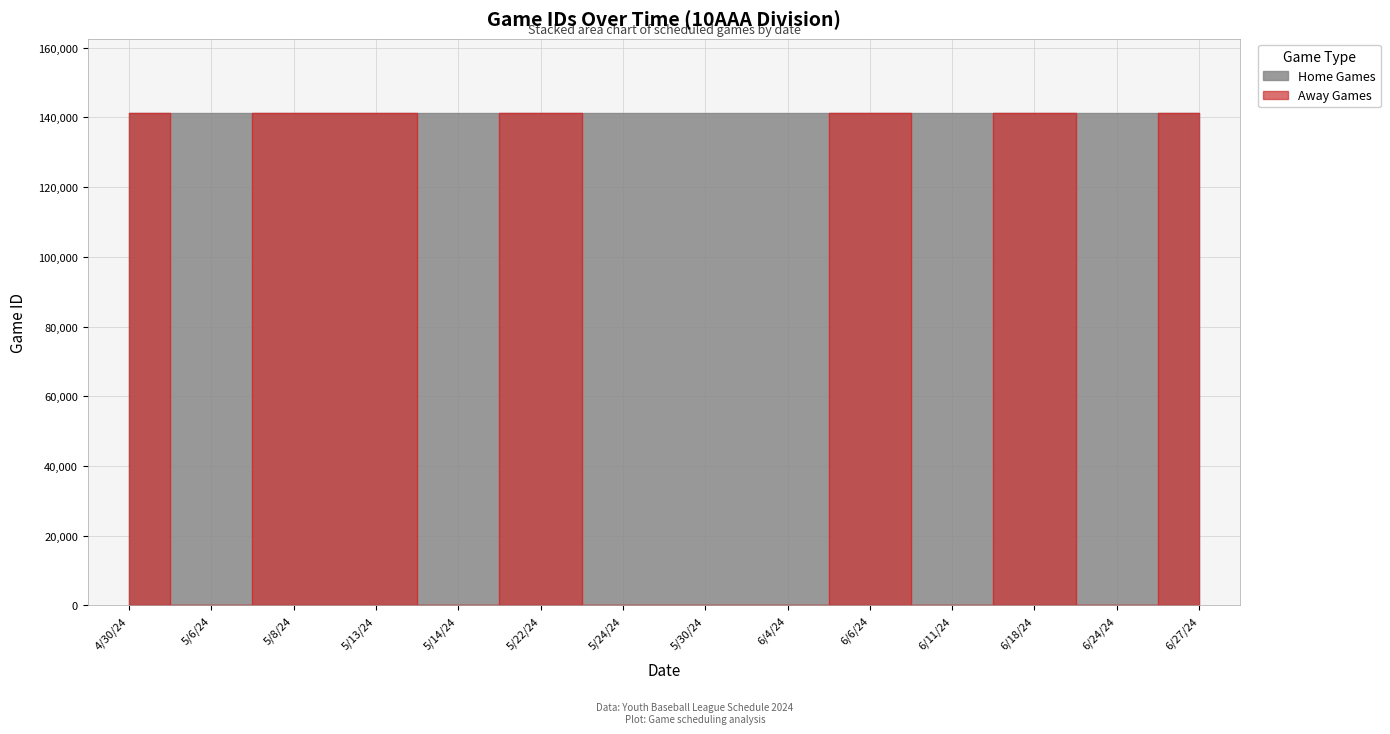

The value of Away Games at 5/6/24 is 90578. True or false?

False